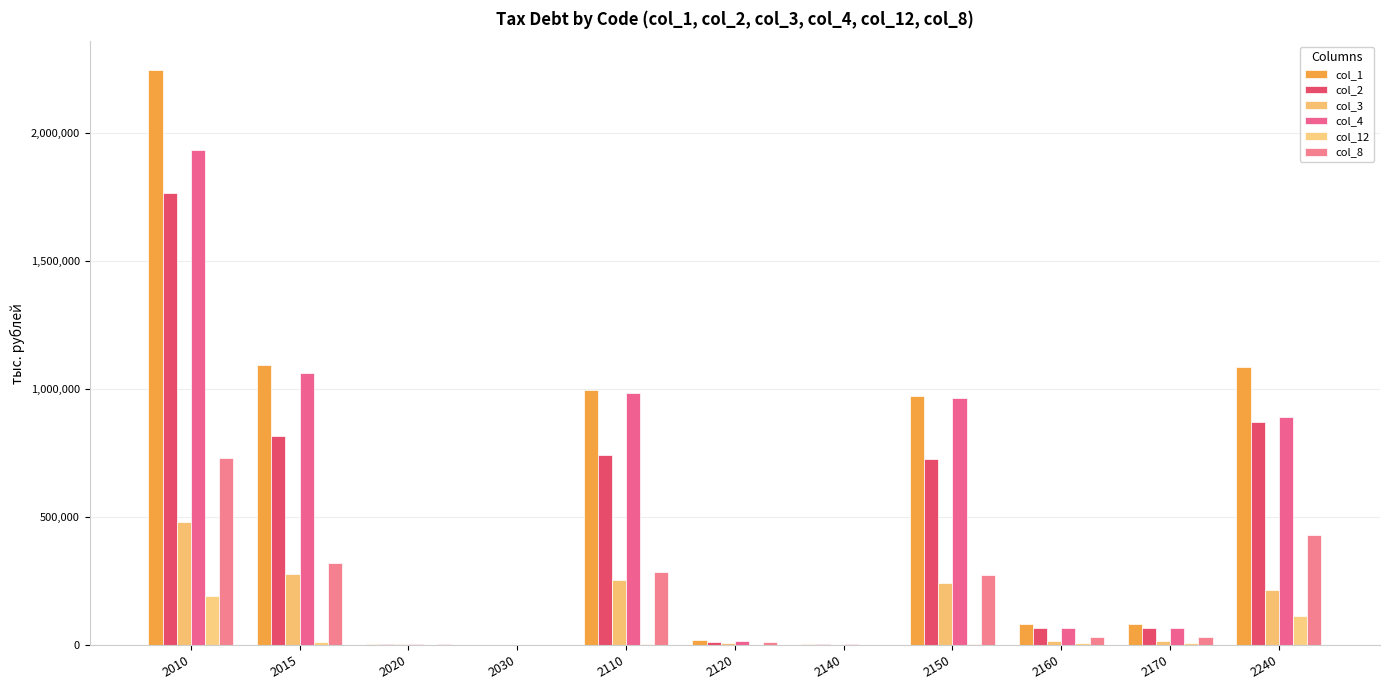

Which series has the largest range (max minus min)?

col_1